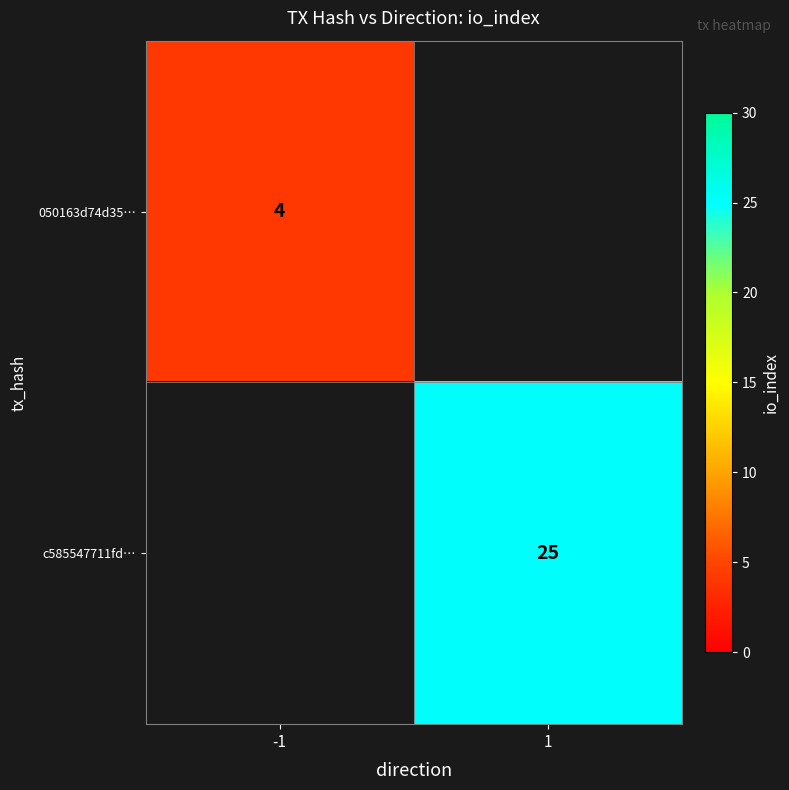

Is it true that 050163d74d35… equals 2 at -1?

False